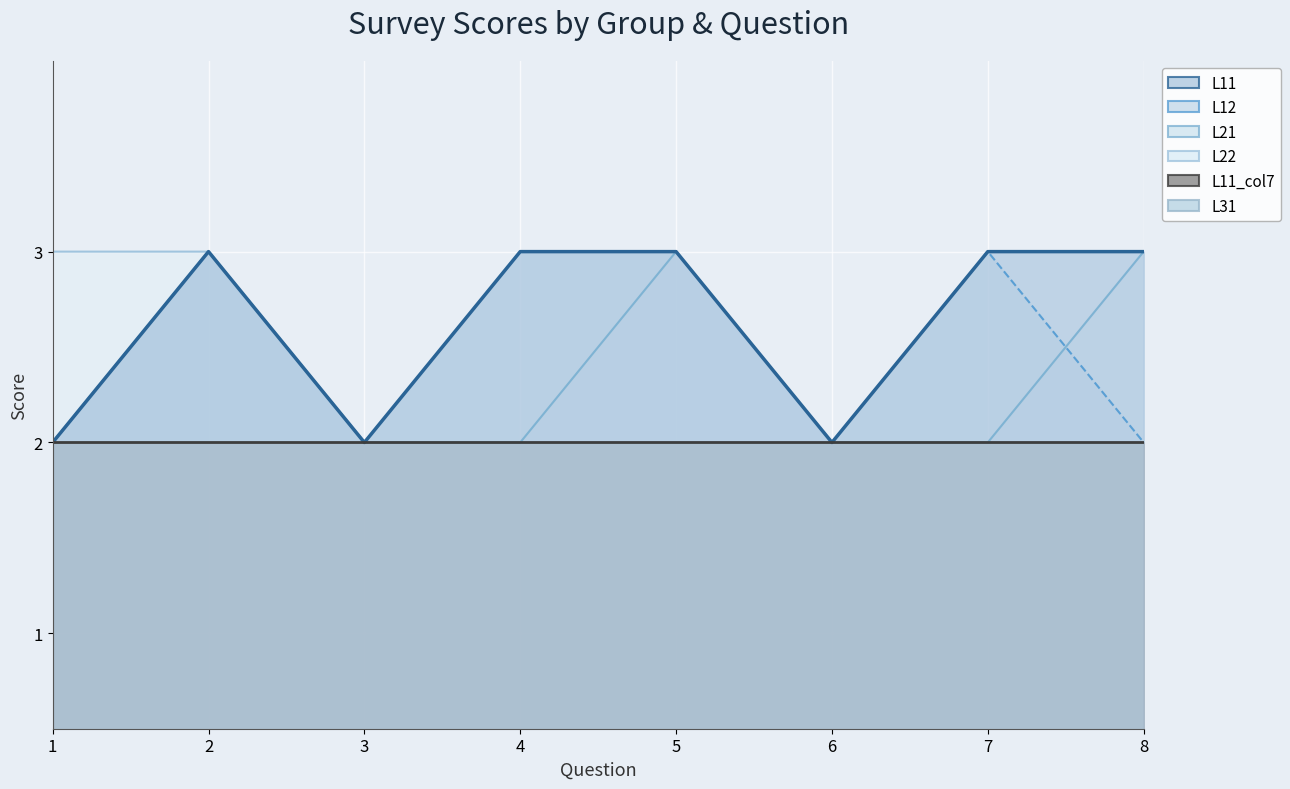

List the series in order of their peak value, lowest first.

L11_col7 line, L31 line, L22 line, L21 line, L12 line, L11 line